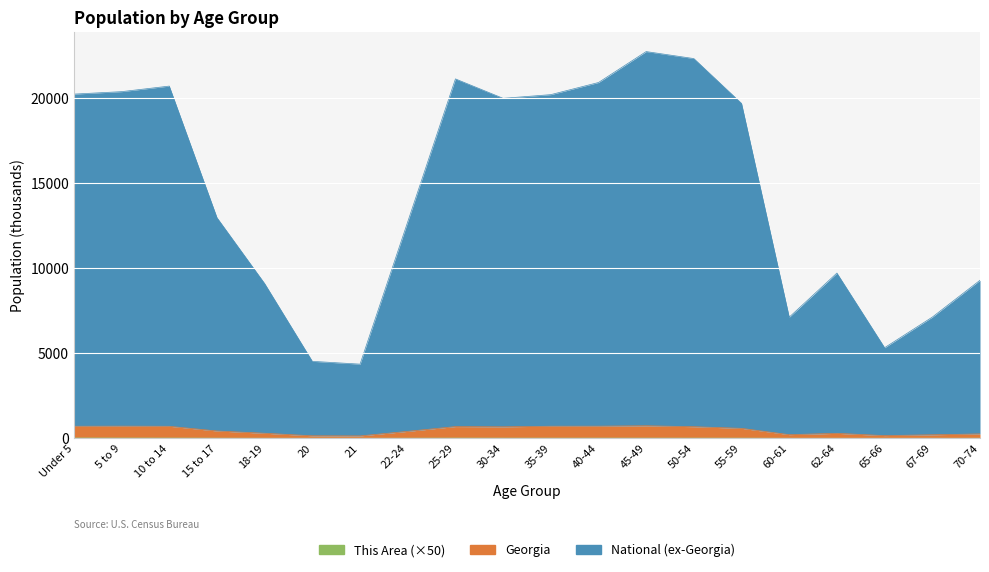

At how many categories does at least one series exceed 21001?

3